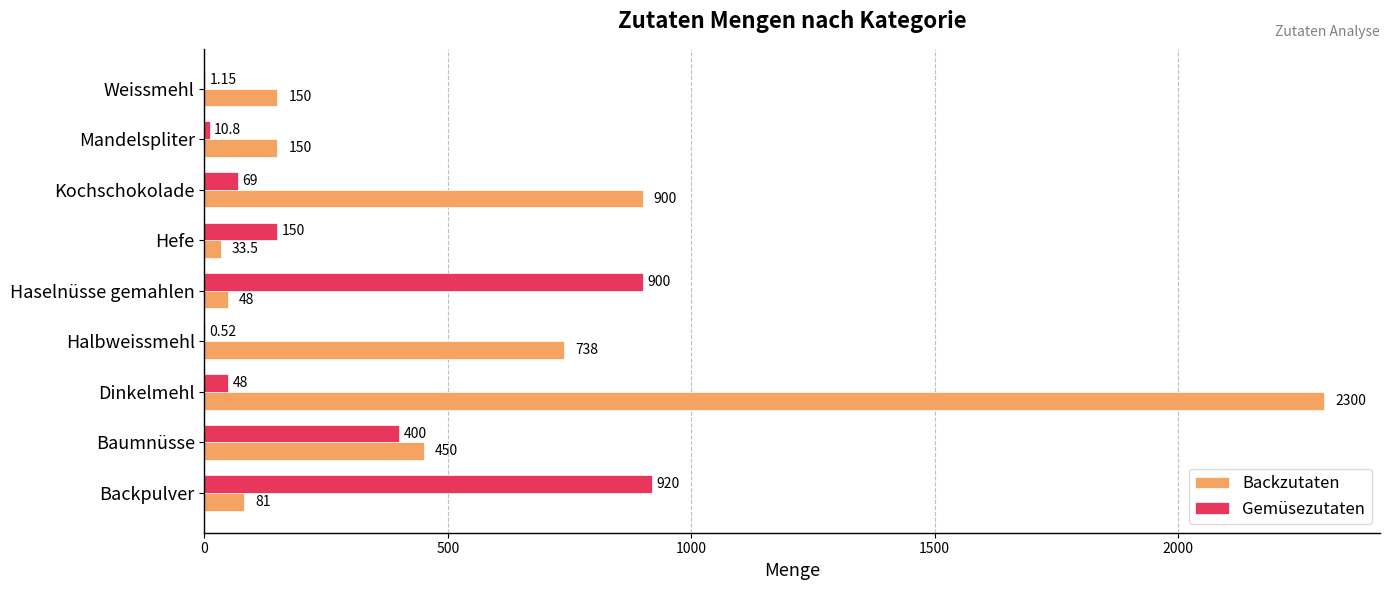

Where is Backzutaten nearest to the value 1166?

Kochschokolade